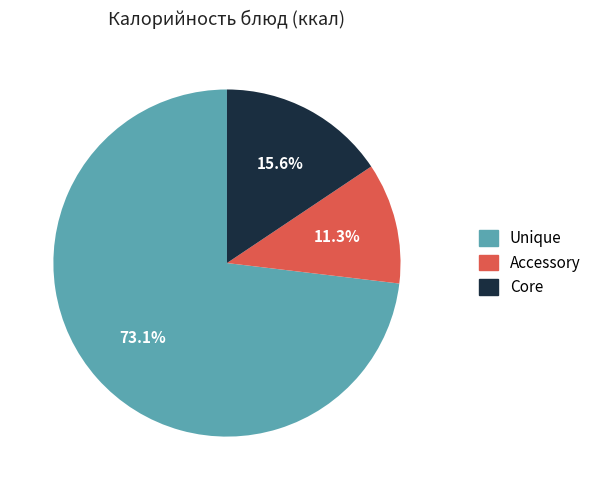

What is the largest slice in the pie chart?

Unique